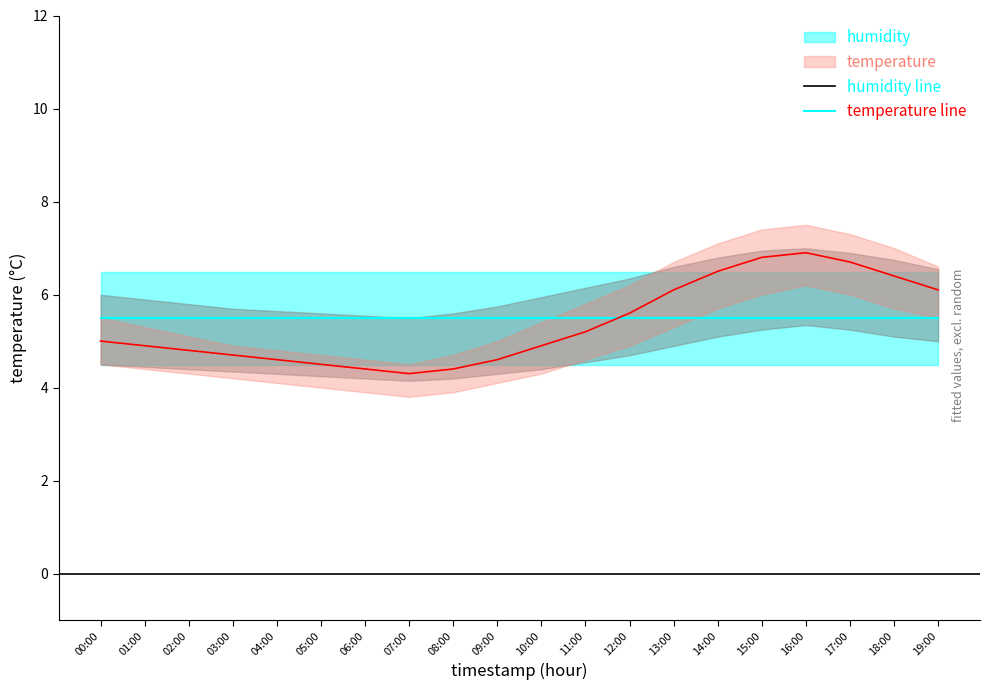

Reading left to right, what are all the values shown in this chart?

humidity line: 5.5	5.5	5.5	5.5	5.5	5.5	5.5	5.5	5.5	5.5	5.5	5.5	5.5	5.5	5.5	5.5	5.5	5.5	5.5	5.5
temperature line: 5.0	4.9	4.8	4.7	4.6	4.5	4.4	4.3	4.4	4.6	4.9	5.2	5.6	6.1	6.5	6.8	6.9	6.7	6.4	6.1